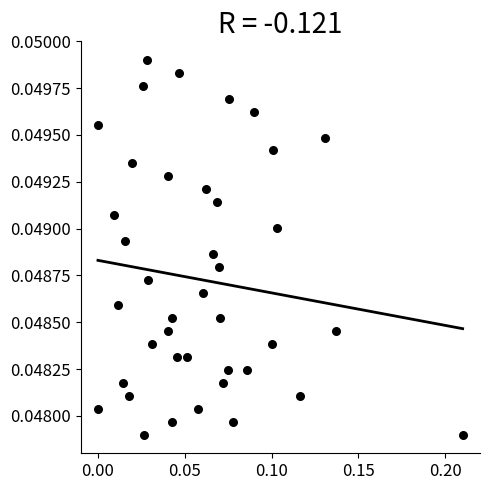

How many data points are displayed?

40